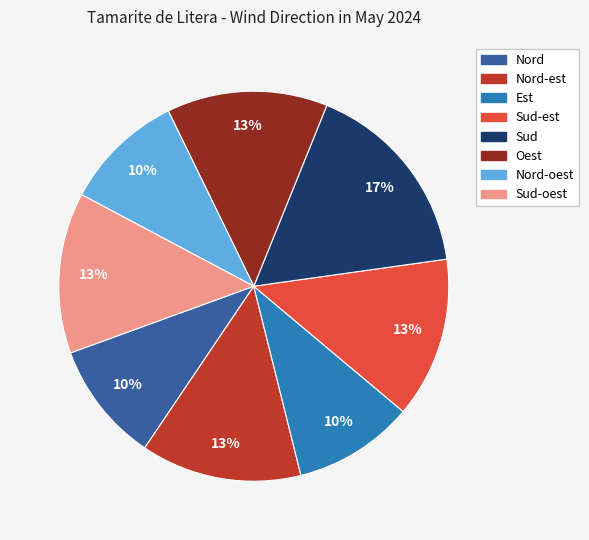

How many segments does this pie chart have?

8